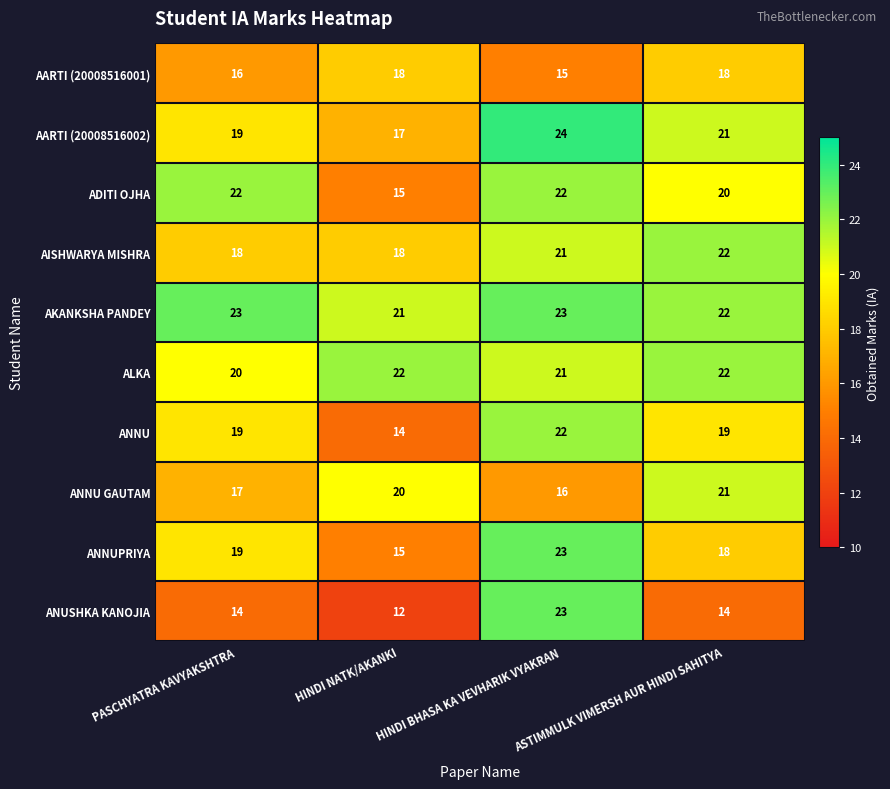

Which series has the largest total across all categories?

AKANKSHA PANDEY